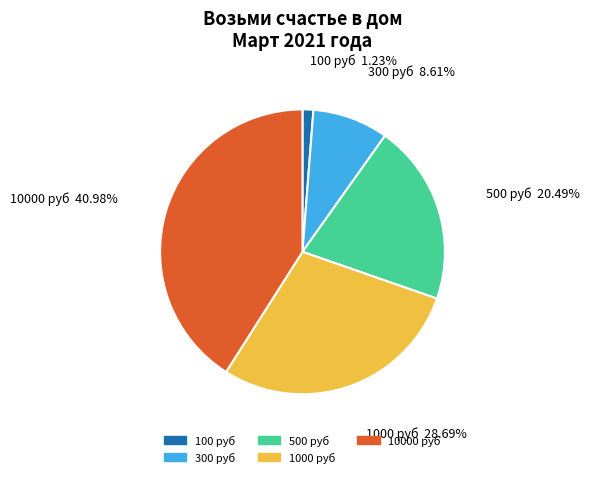

Is there a majority slice in this chart?

No